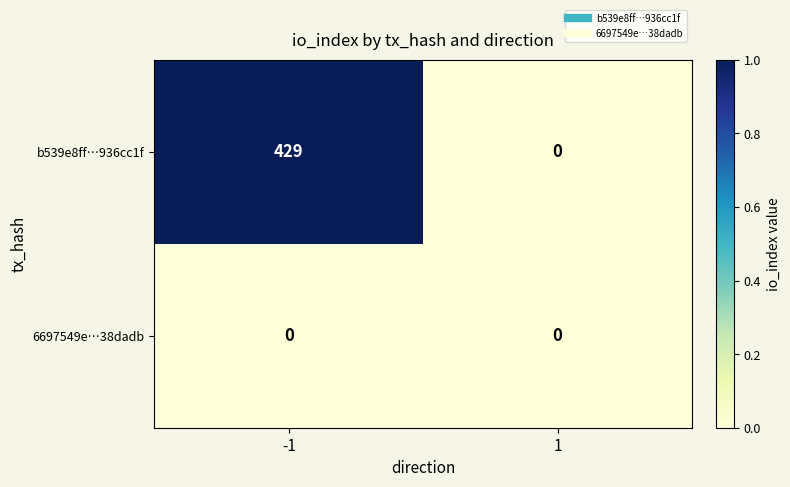

Rank the series by their average value, from highest to lowest.

b539e8ff…936cc1f, 6697549e…38dadb